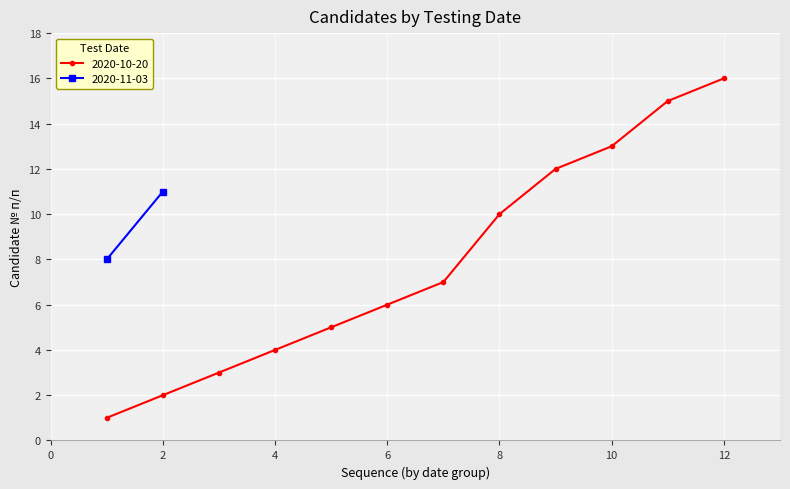

The value of 2020-10-20 at 10 is 13. True or false?

True